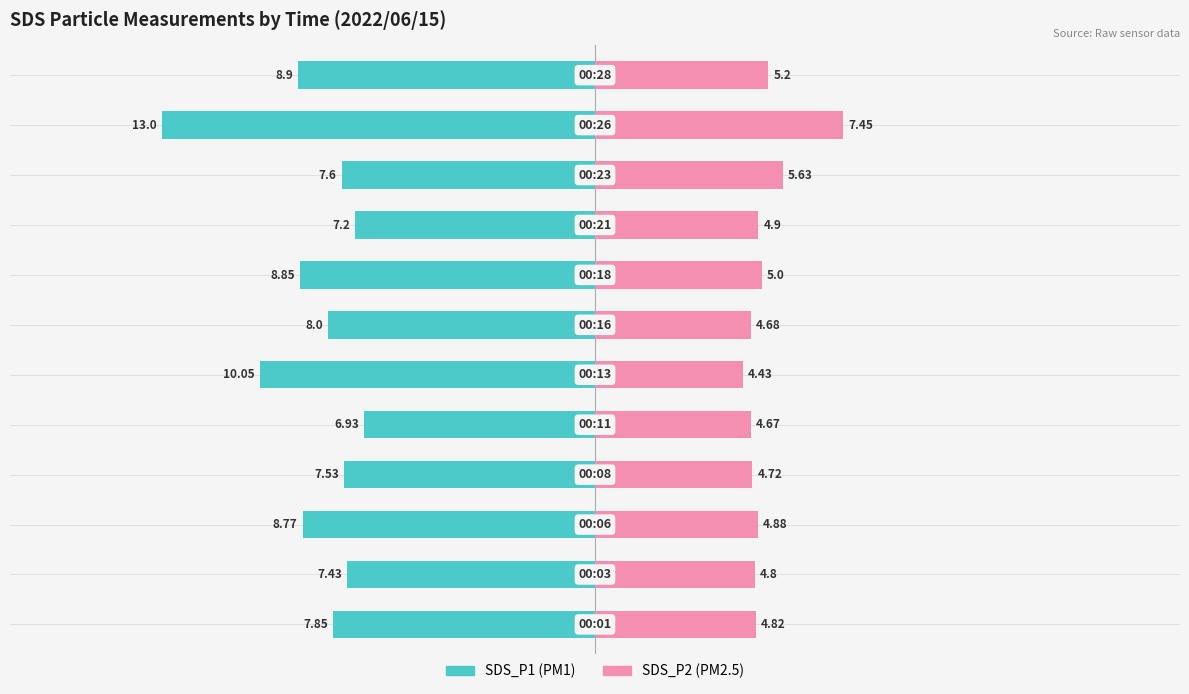

What is the value of the SDS_P1 bar at the 5th from the left?

-6.9